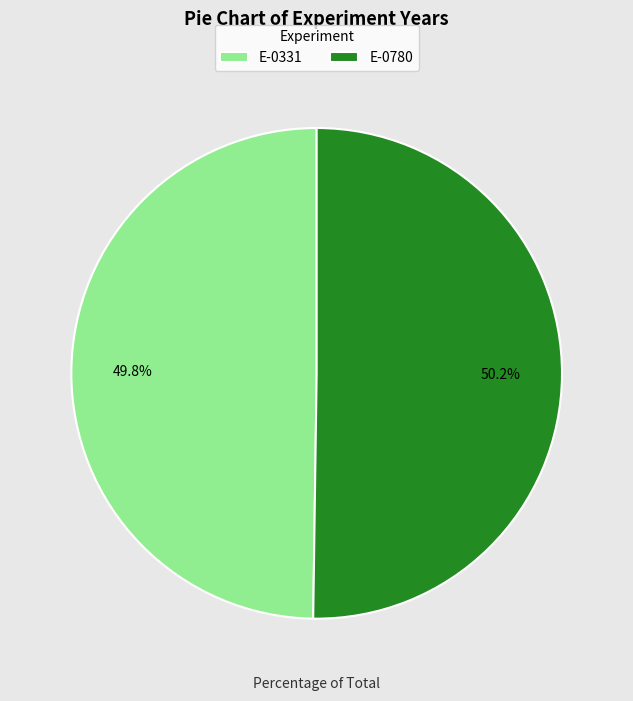

What portion of the pie excludes E-0780?

49.8%